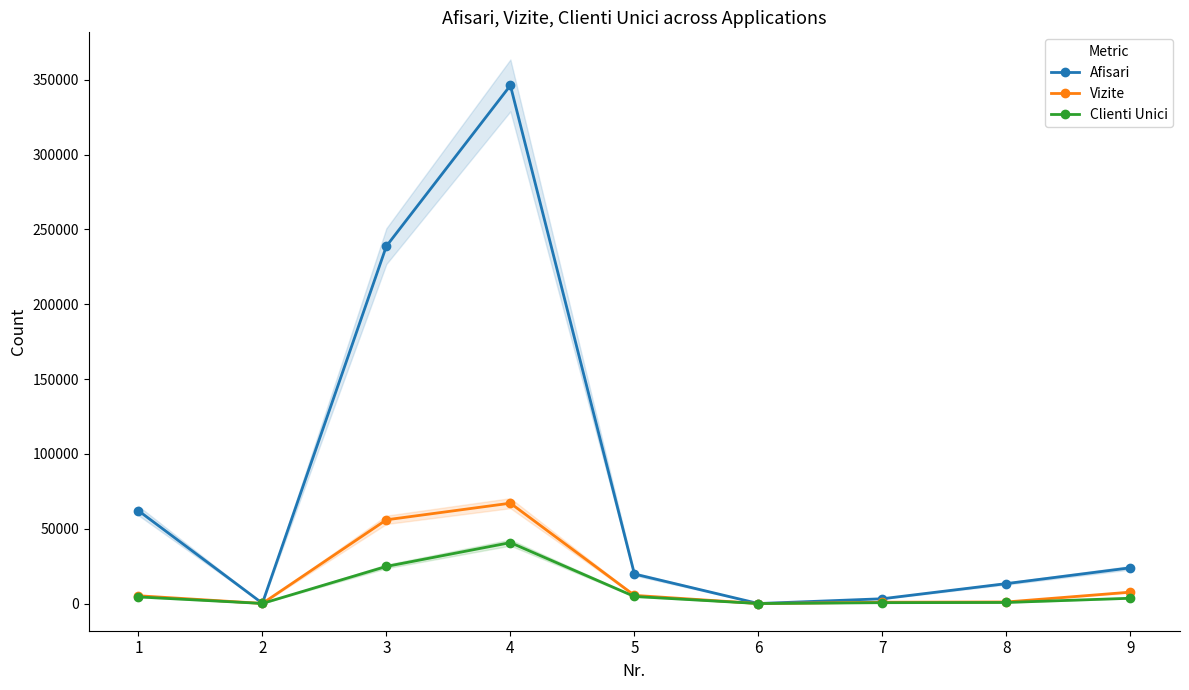

What is the maximum value for Afisari?

346181